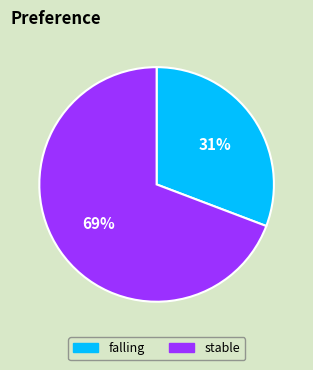

Is there any slice that represents more than half of the pie?

Yes